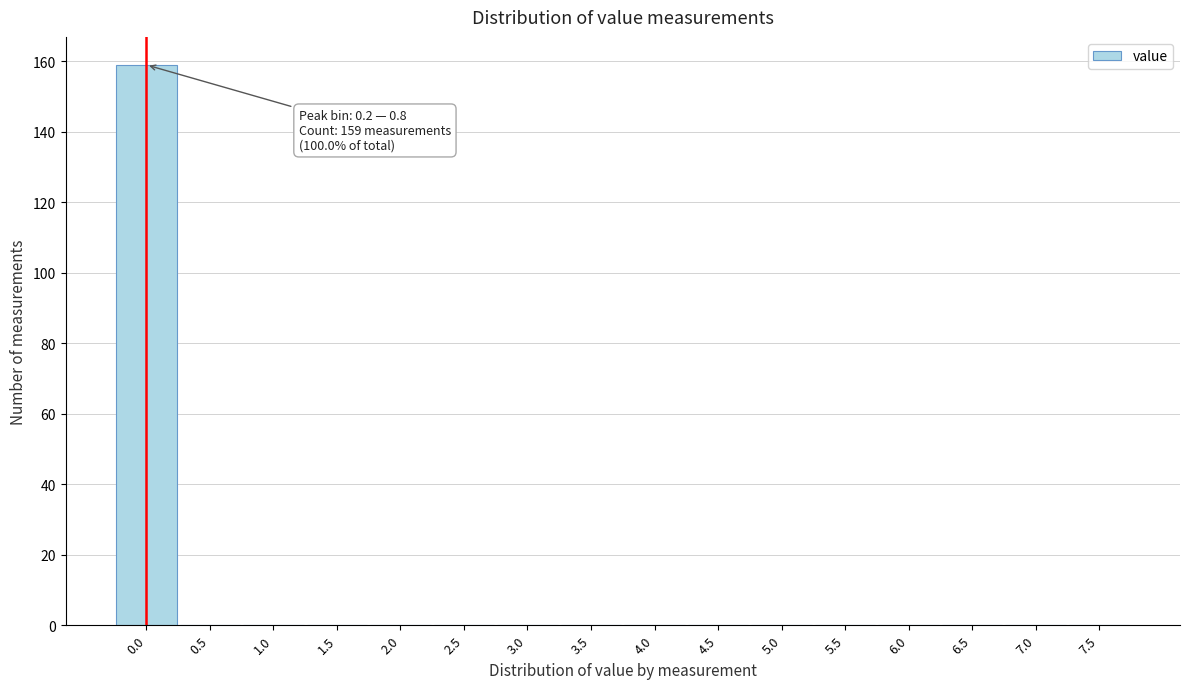

Reading right to left, transcribe all the data shown in this chart.

7.5=0	7.0=0	6.5=0	6.0=0	5.5=0	5.0=0	4.5=0	4.0=0	3.5=0	3.0=0	2.5=0	2.0=0	1.5=0	1.0=0	0.5=0	0.0=159